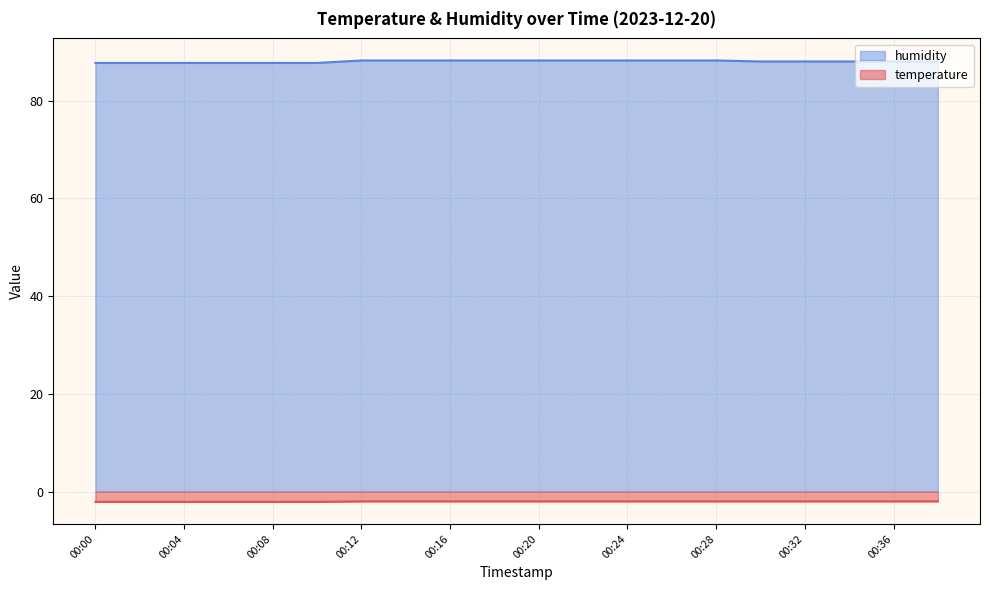

True or false: temperature and humidity intersect in this chart.

False